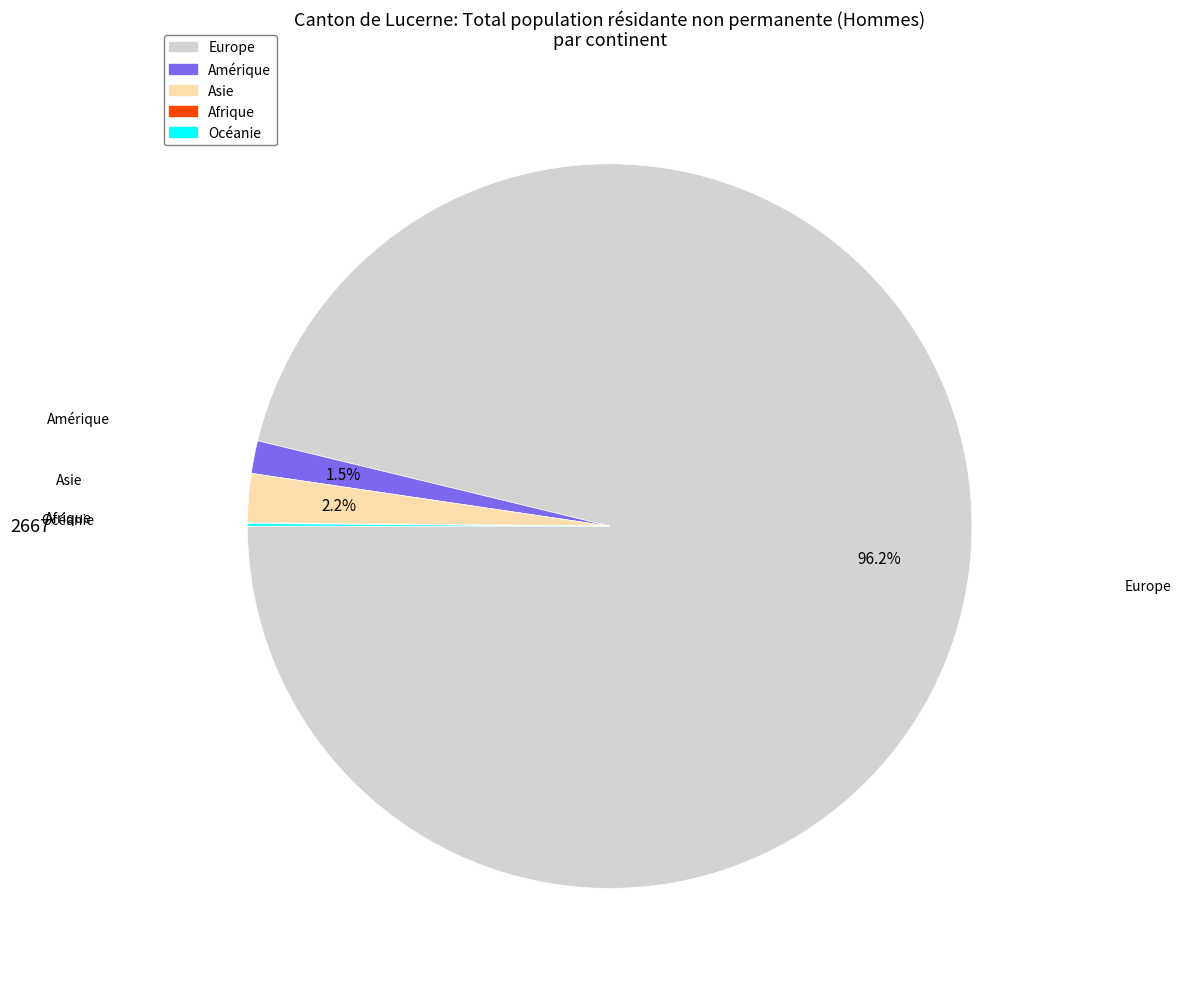

Is there a majority slice in this chart?

Yes